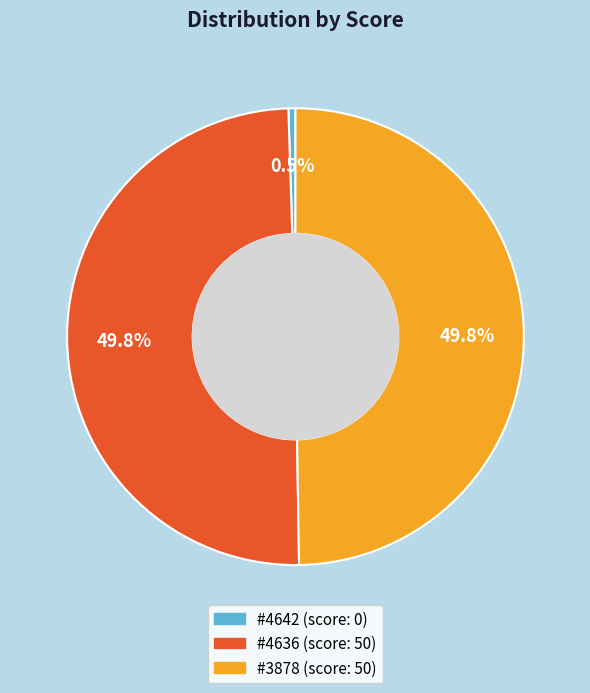

Is there any slice that represents more than half of the pie?

No